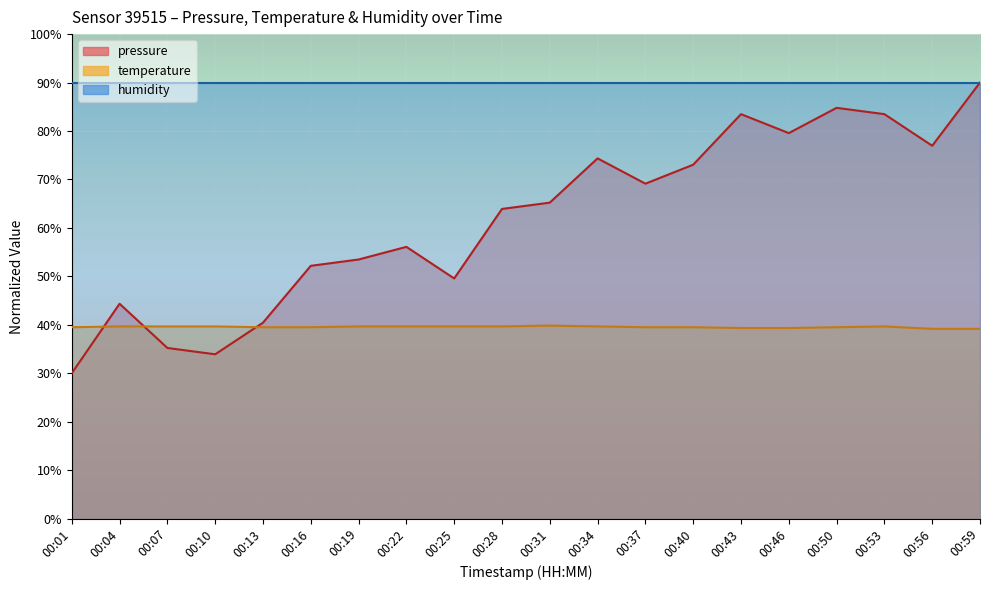

Rank the series at 00:34 from lowest to highest value.

temperature, pressure, humidity